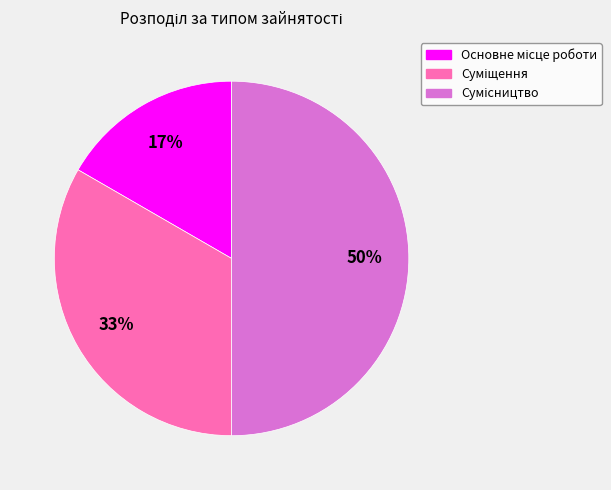

To the nearest percent, what is the average slice percentage?

33%